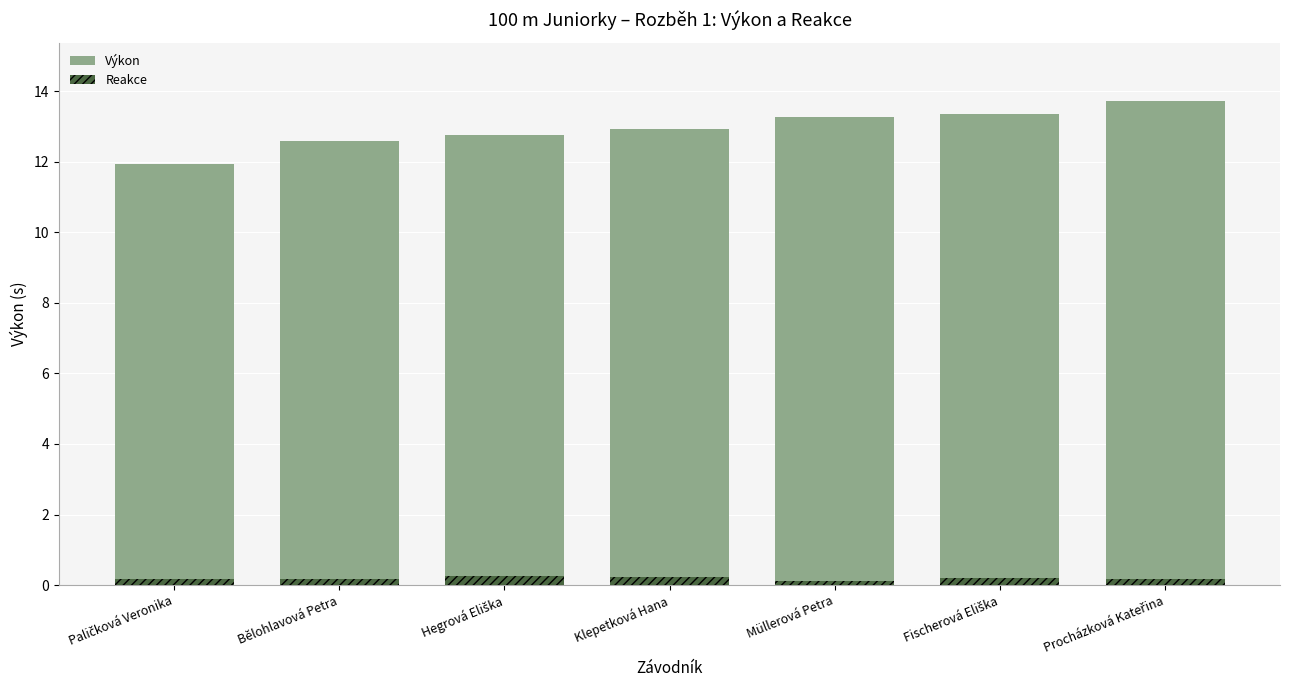

Between Fischerová Eliška and Müllerová Petra, which is larger?

Fischerová Eliška